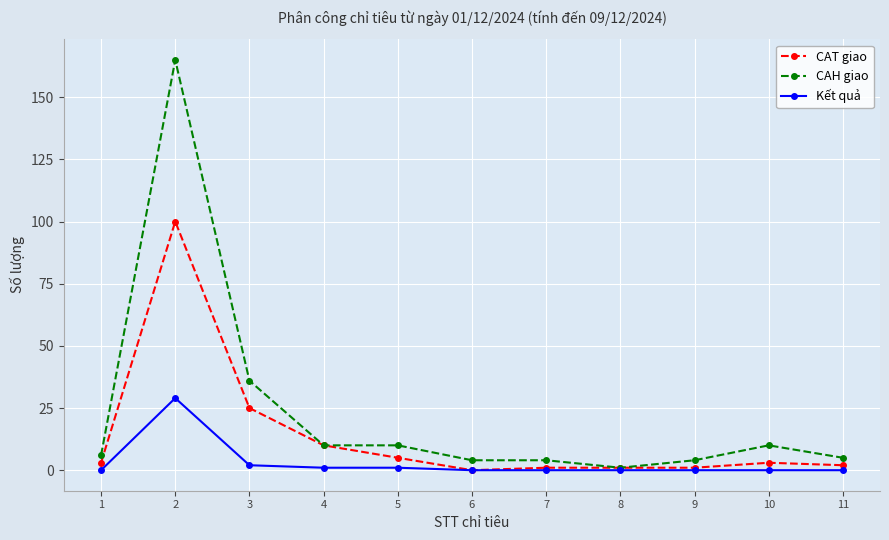

True or false: CAT giao has more than 0 interior local peaks.

True